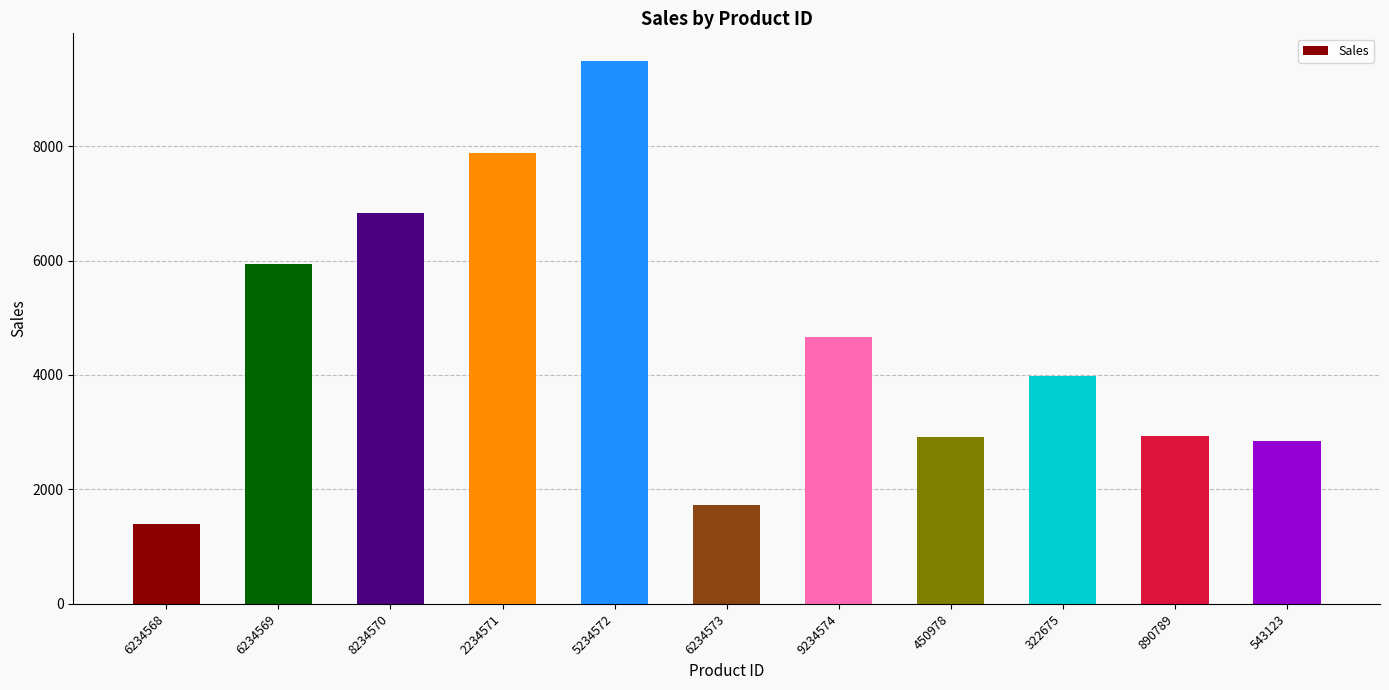

Where does the data first go above 3977?

6234569